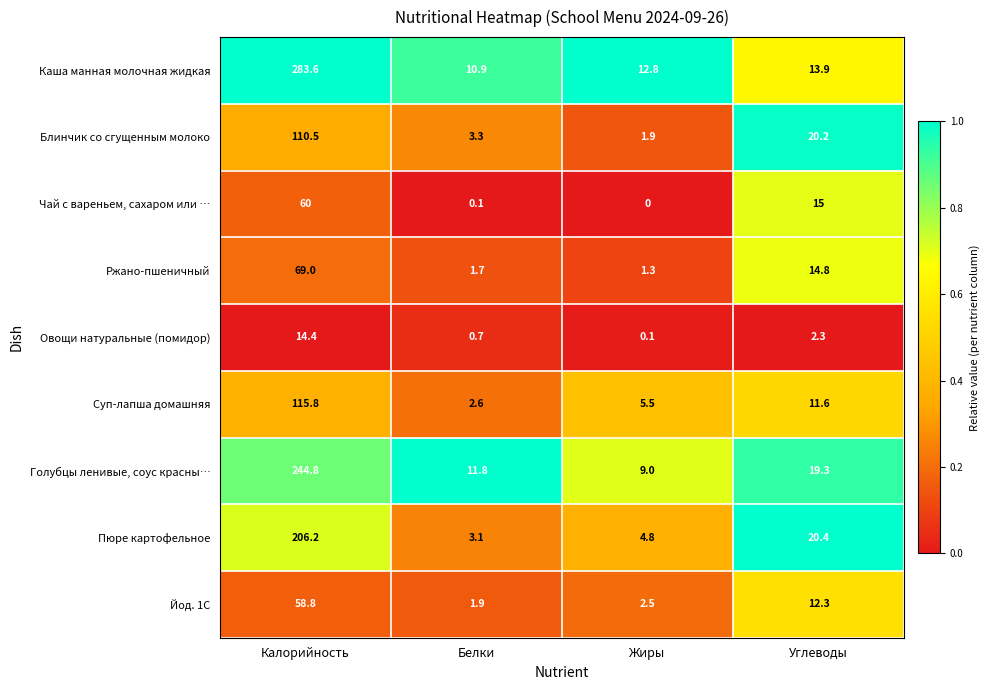

Rank the series by their maximum value, from lowest to highest.

Овощи натуральные (помидор), Йод. 1С, Чай с вареньем, сахаром или …, Ржано-пшеничный, Блинчик со сгущенным молоко, Суп-лапша домашняя, Пюре картофельное, Голубцы ленивые, соус красны…, Каша манная молочная жидкая